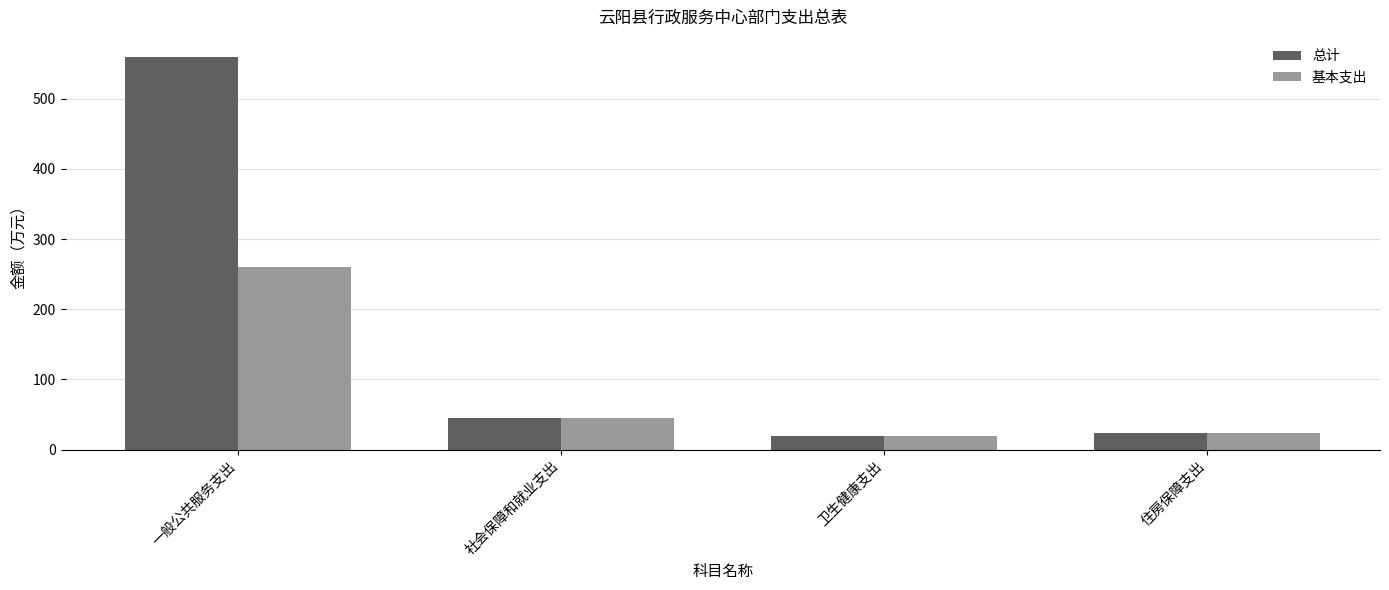

Rank the series by their average value, from lowest to highest.

基本支出, 总计